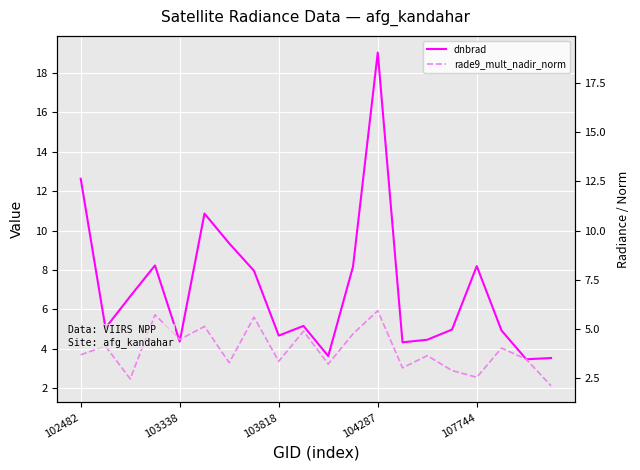

How many interior local valleys does the dnbrad series have?

6